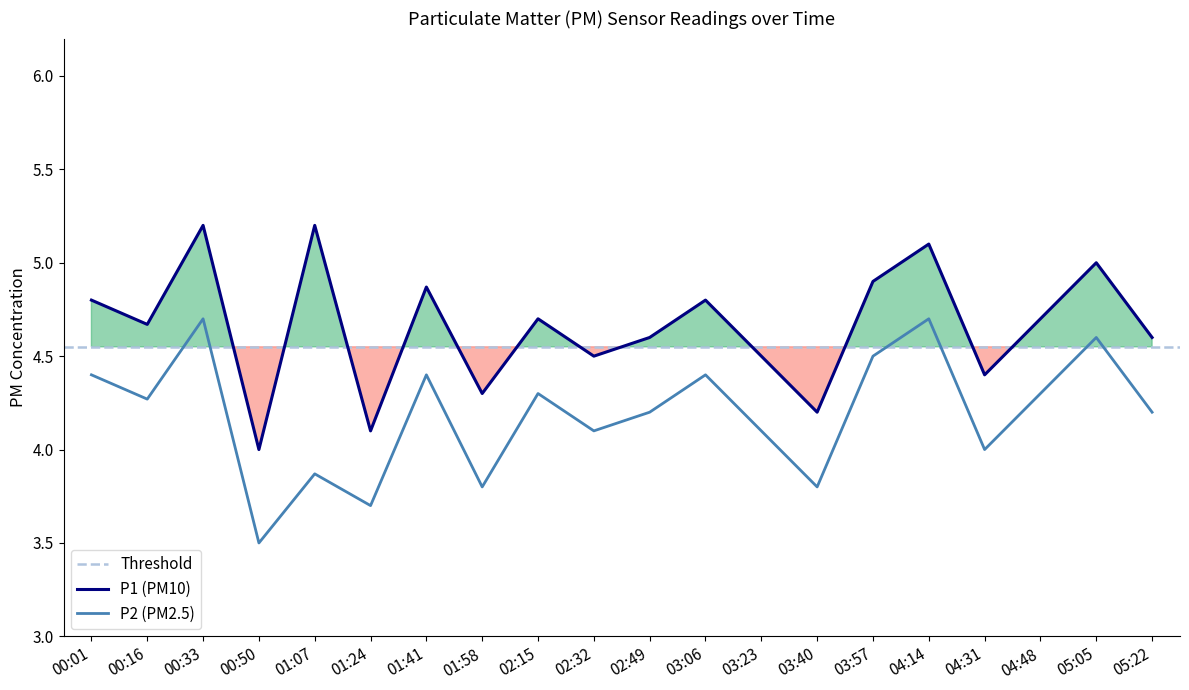

What is the label of the 2nd point from the right?

05:05